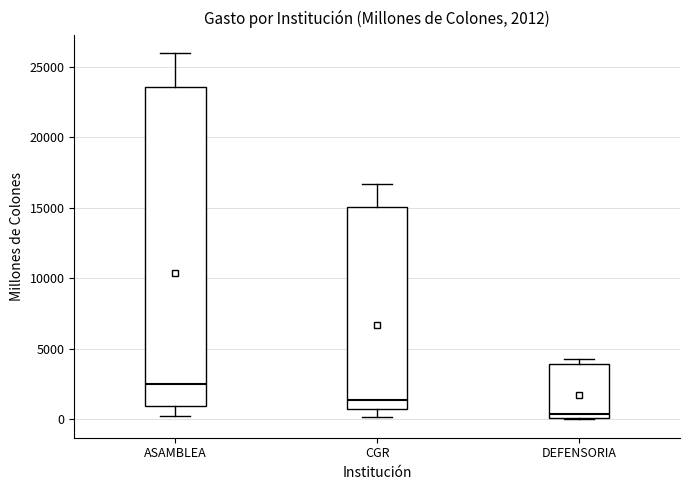

Which box is the tallest, from its lower edge to its upper edge?

ASAMBLEA